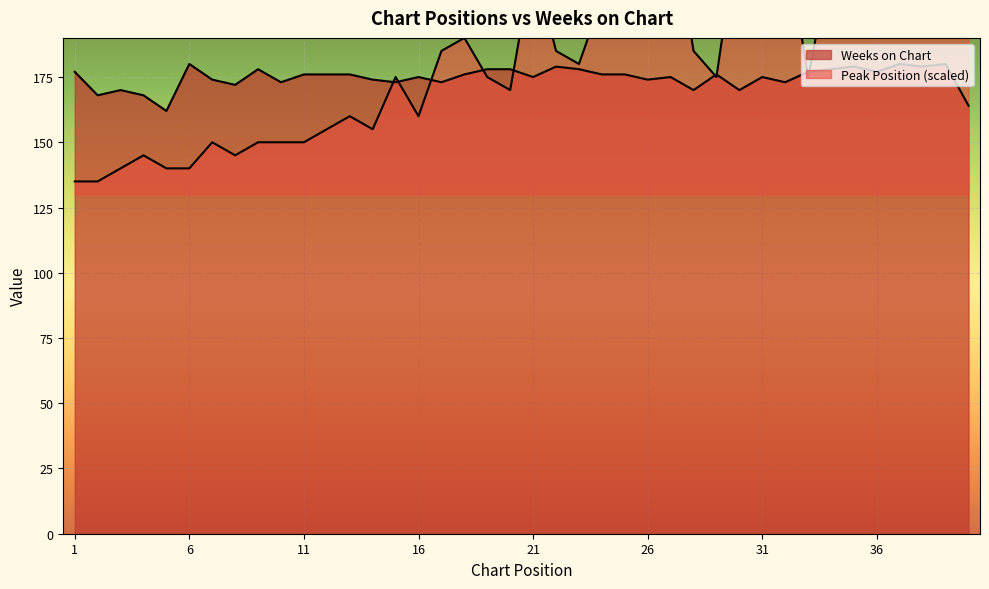

The Weeks on Chart series shows 179 at 35. True or false?

True